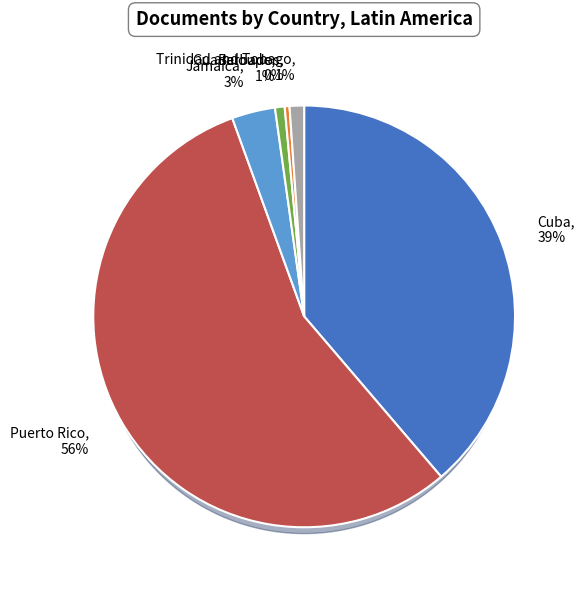

Is there any slice that represents more than half of the pie?

Yes